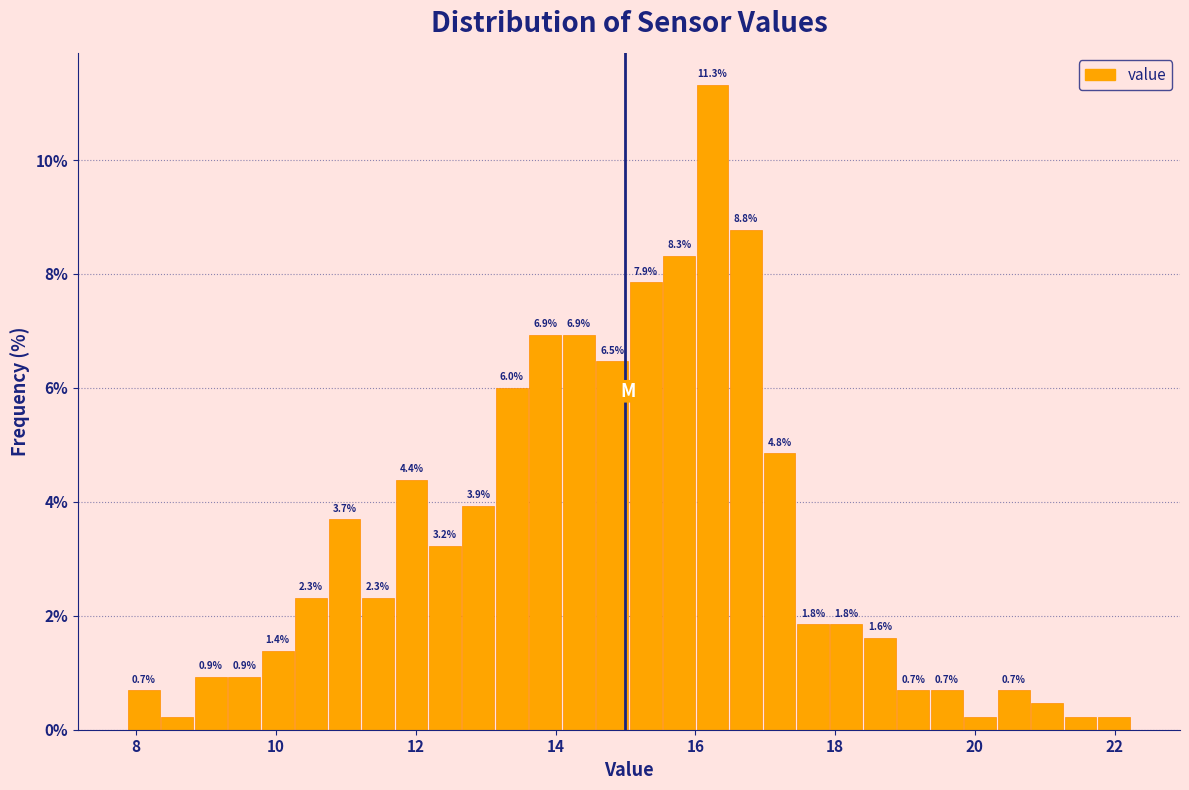

Around what value on the x-axis is the tallest bar? Give the approximate position of its centre, as read against the axis.

16.2